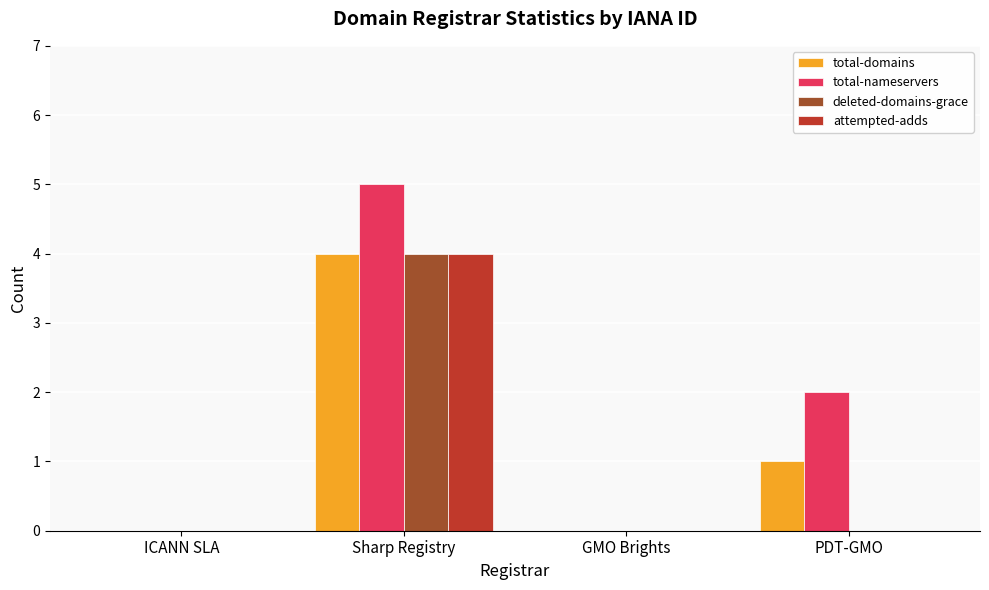

Are the bars grouped side by side (vs. stacked)?

Yes